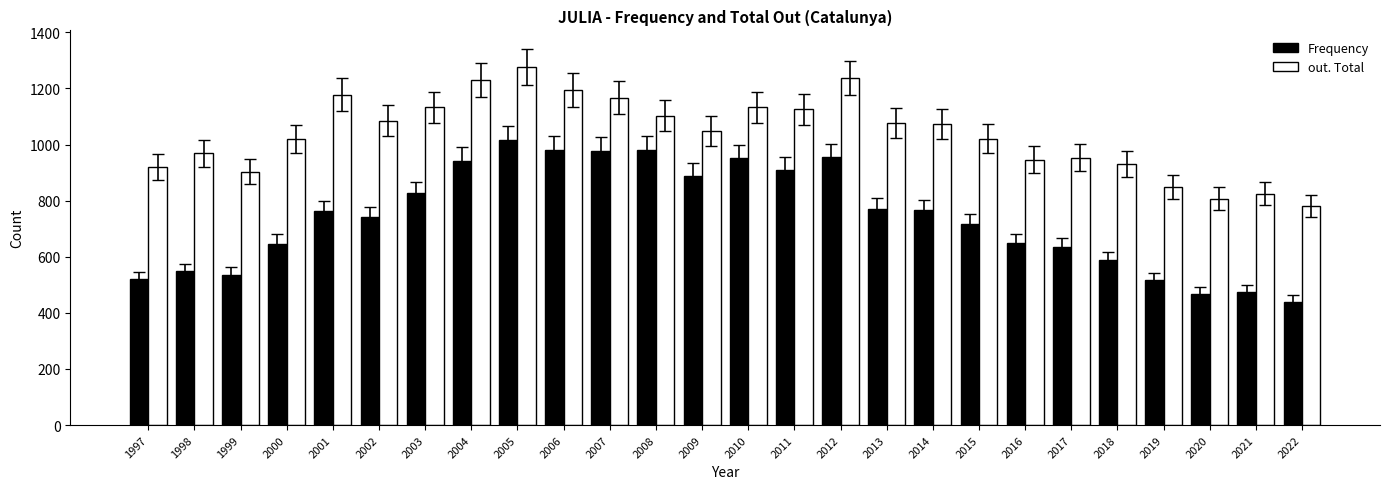

How many bars are there in each group?

2